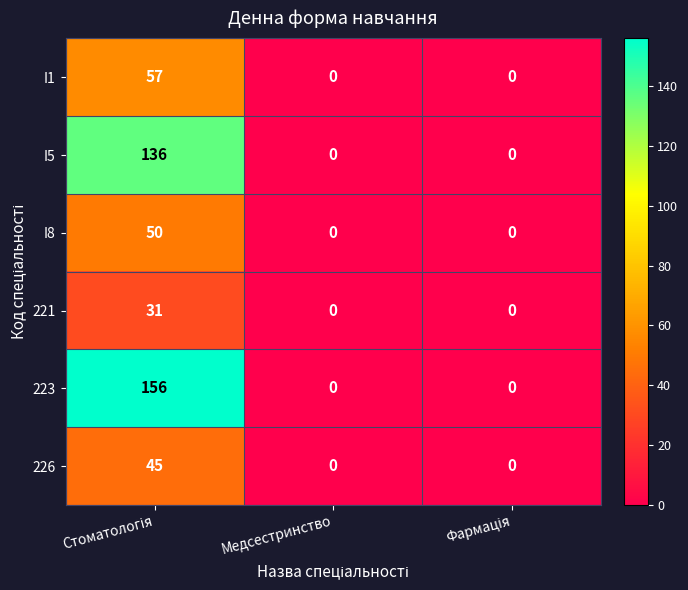

How many 223 values are between 0 and 156?

3